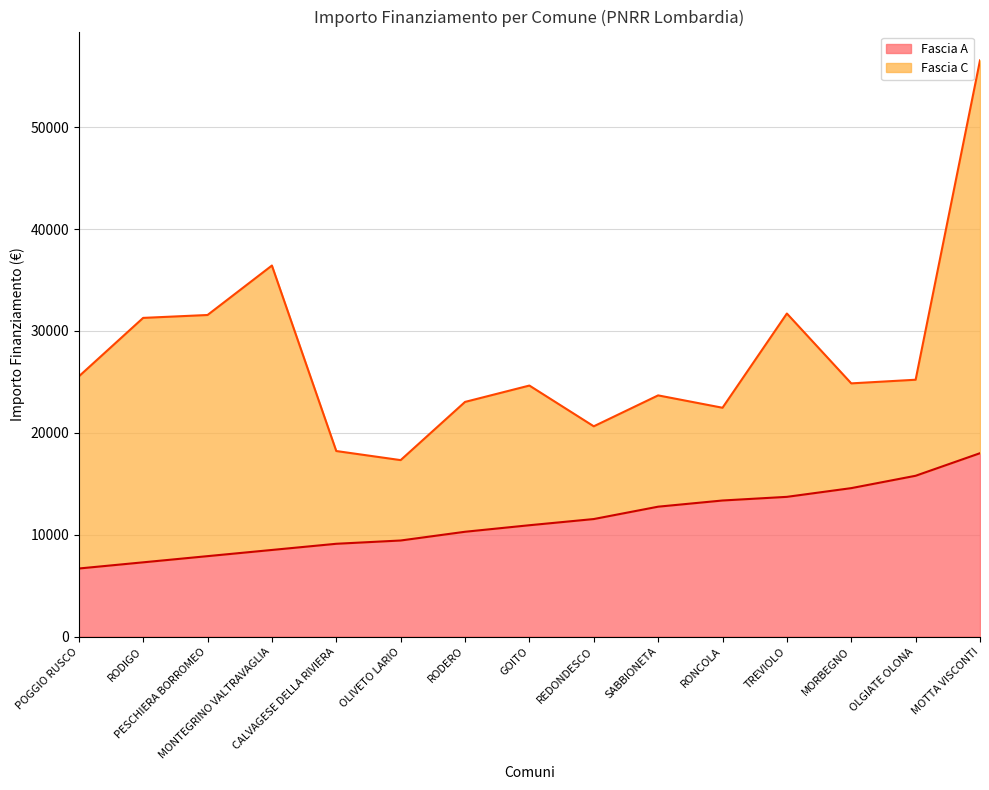

Reading left to right, transcribe all the data shown in this chart.

POGGIO RUSCO=6677	RODIGO=7284	PESCHIERA BORROMEO=7891	MONTEGRINO VALTRAVAGLIA=8498	CALVAGESE DELLA RIVIERA=9105	OLIVETO LARIO=9427	RODERO=10284	GOITO=10926	REDONDESCO=11533	SABBIONETA=12747	RONCOLA=13354	TREVIOLO=13712	MORBEGNO=14568	OLGIATE OLONA=15782	MOTTA VISCONTI=17997